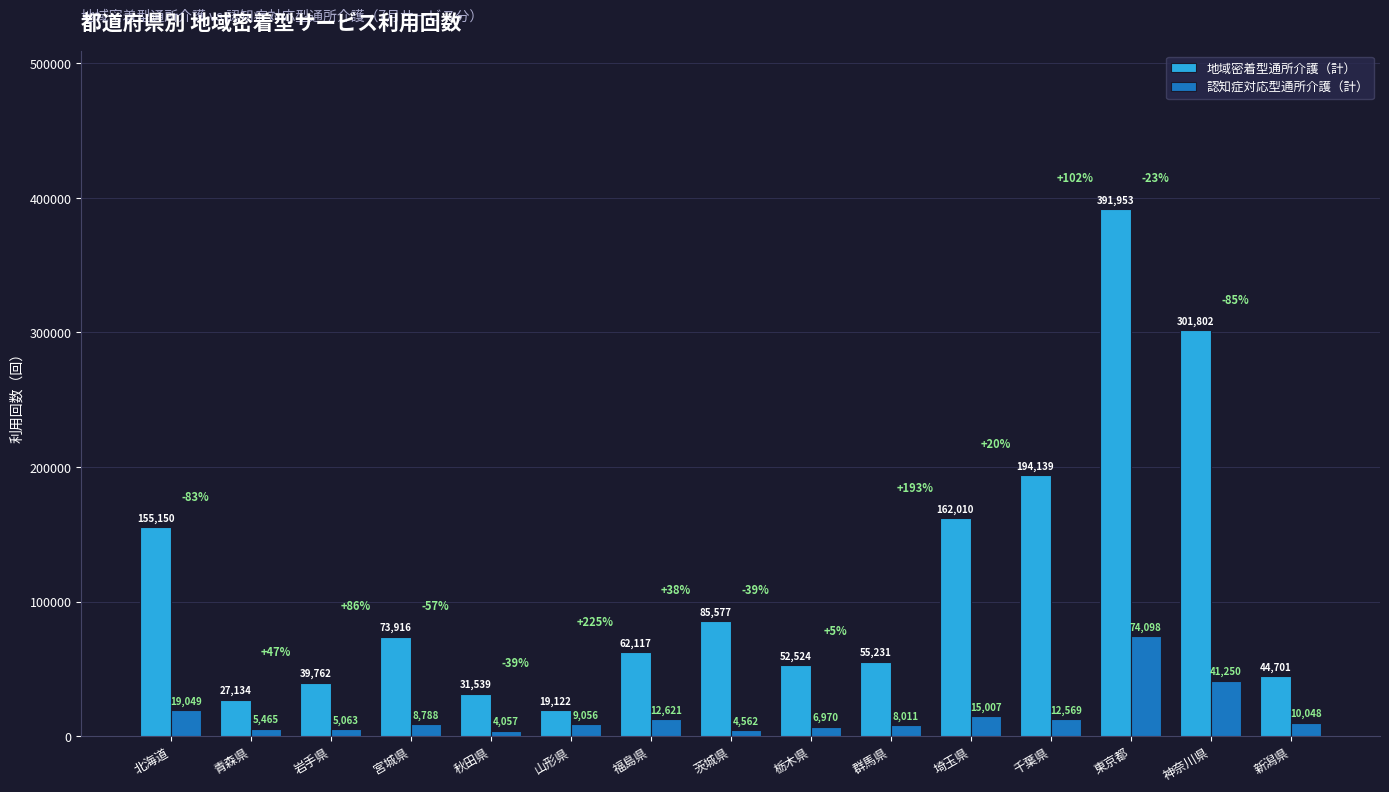

At which label does 認知症対応型通所介護（計） first exceed 9056?

北海道